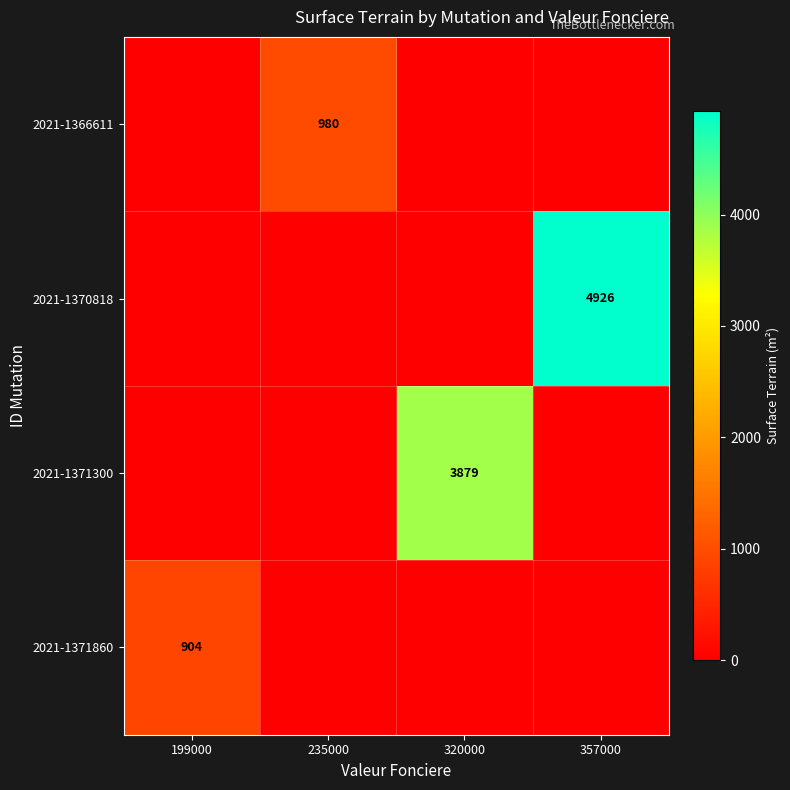

Rank the categories by 2021-1370818 value from highest to lowest.

357000, 199000, 235000, 320000